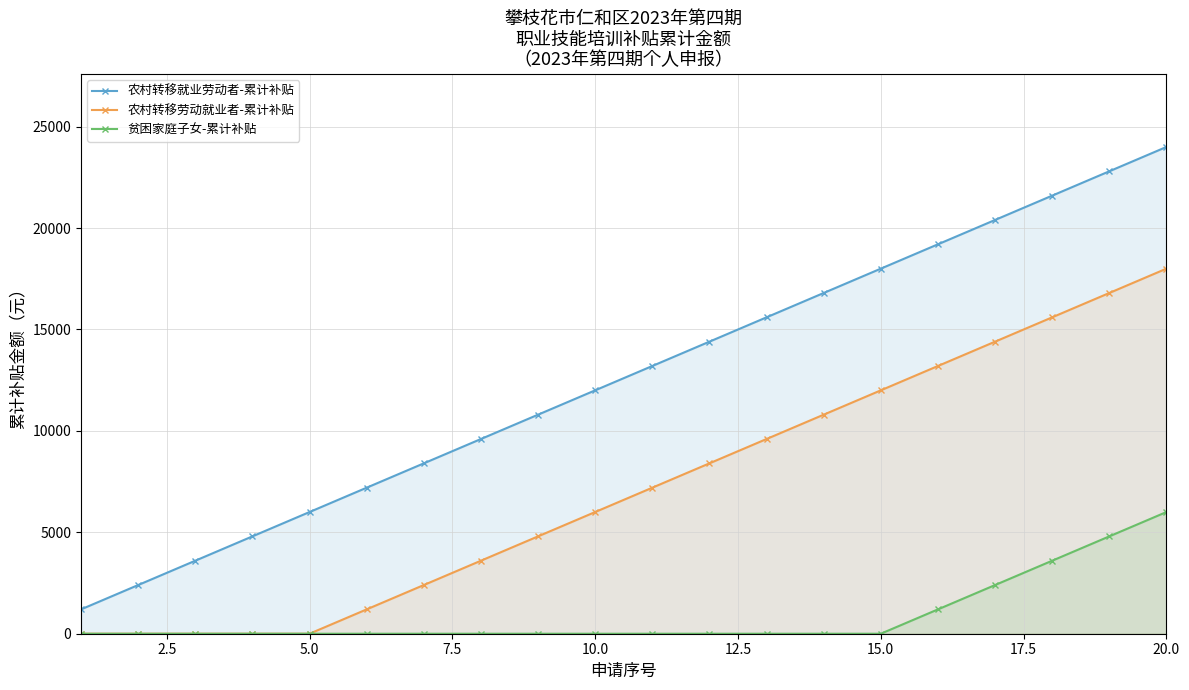

Which series has the widest spread of values?

农村转移就业劳动者-累计补贴